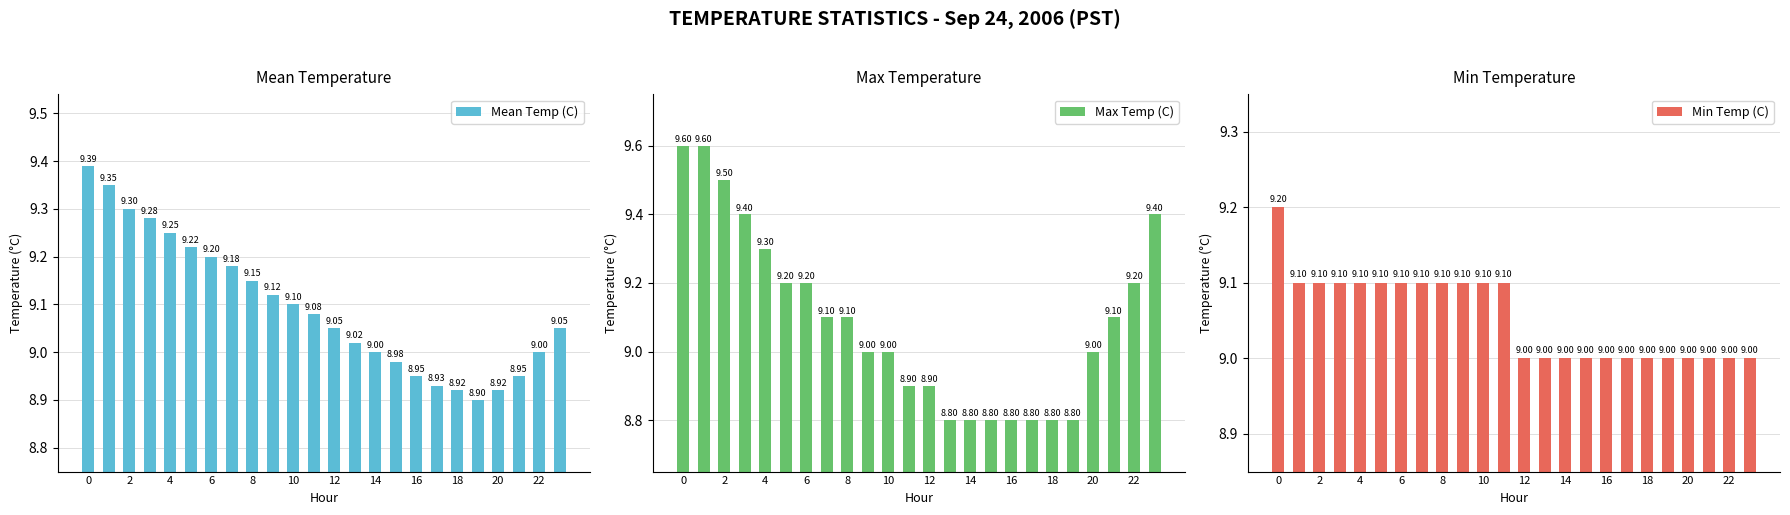

At which label is Min Temp (C) closest to 9?

12